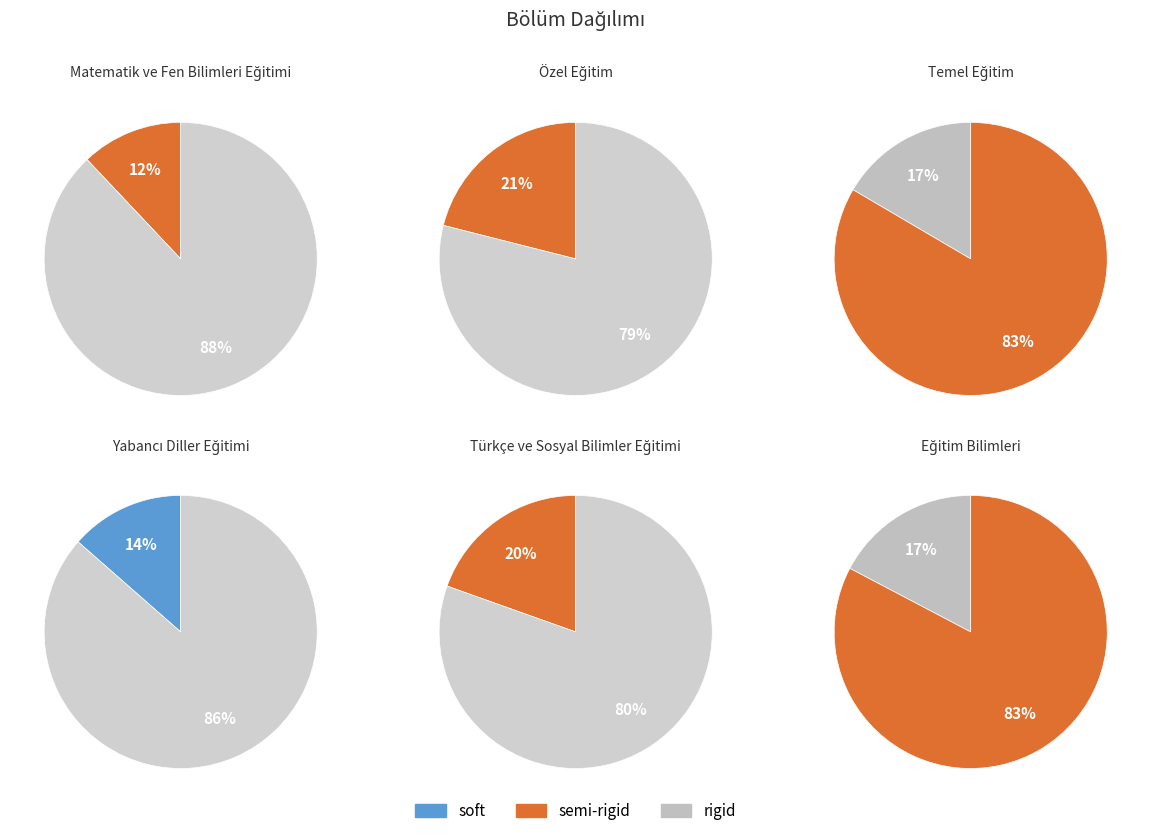

Rank the categories by value from lowest to highest.

Matematik ve Fen Bilimleri Eğitimi, Yabancı Diller Eğitimi, Temel Eğitim, Eğitim Bilimleri, Türkçe ve Sosyal Bilimler Eğitimi, Özel Eğitim